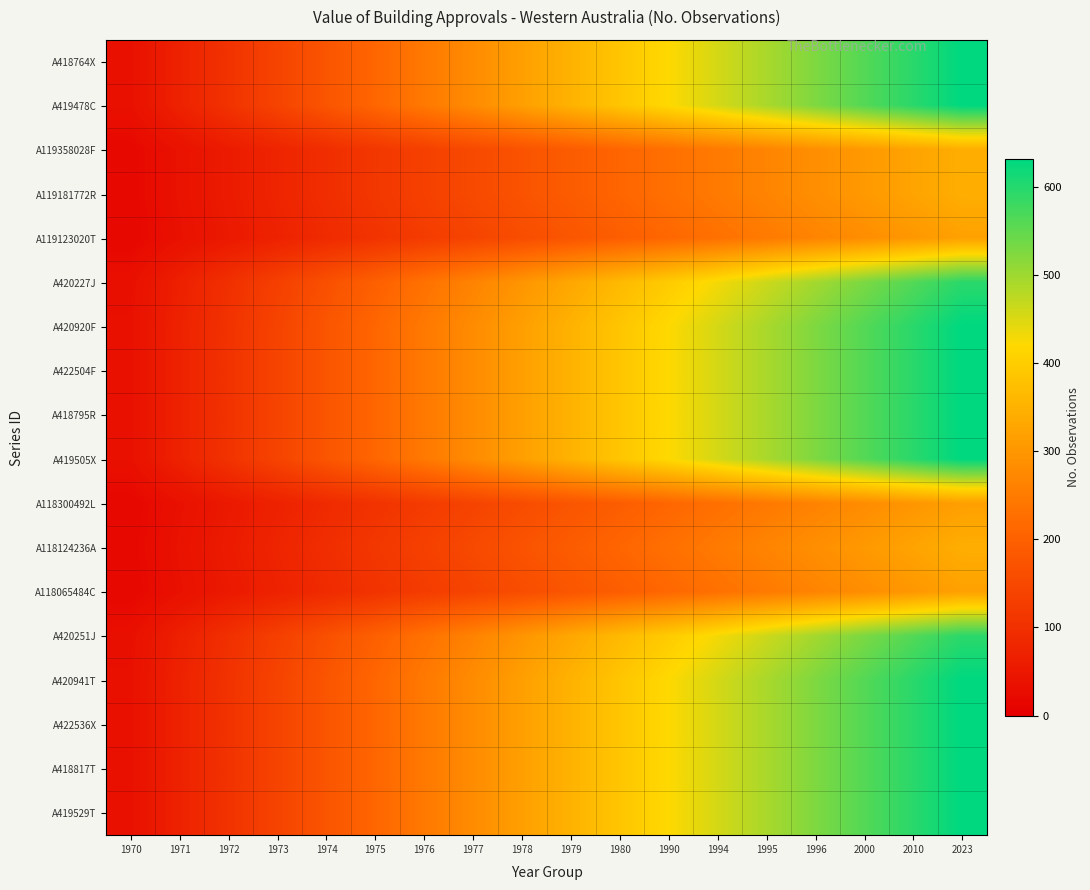

At which category is the sum across all series the highest?

2023